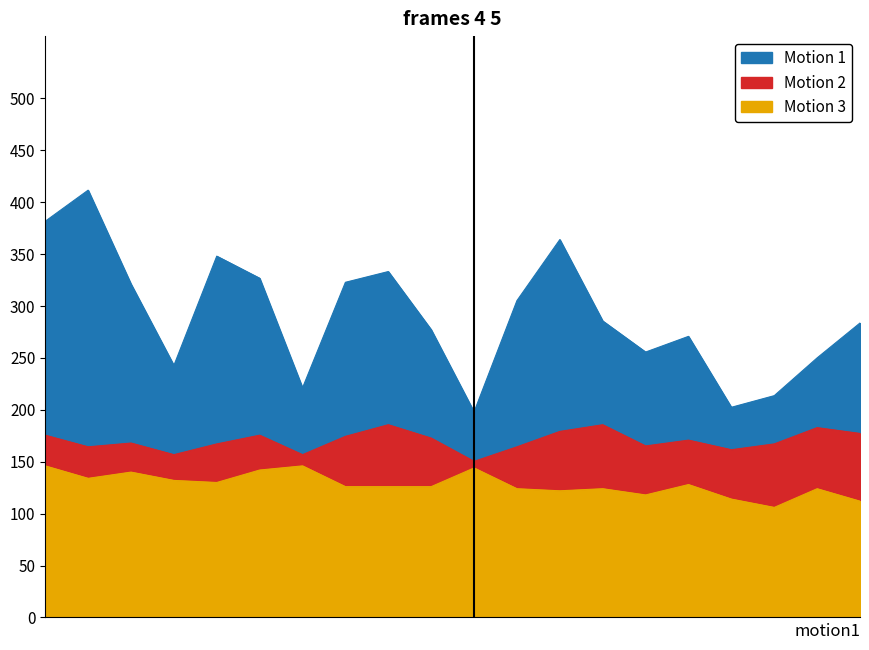

Reading left to right, list all the values displayed in this chart.

SDS_P1: 00:00=381.6	00:30=411.6	01:00=321.2	01:30=242.8	02:00=348.0	02:30=326.8	03:00=221.2	03:30=322.8	04:00=333.2	04:30=277.2	05:00=198.0	05:30=305.2	06:00=364.0	06:30=285.6	07:00=255.6	07:30=270.8	08:00=202.4	08:30=213.6	09:00=250.0	09:30=283.6
SDS_P2: 00:00=175.6	00:30=164.4	01:00=168.0	01:30=156.8	02:00=167.2	02:30=175.6	03:00=156.8	03:30=174.4	04:00=185.6	04:30=172.8	05:00=150.4	05:30=164.4	06:00=179.2	06:30=185.6	07:00=165.2	07:30=170.8	08:00=161.6	08:30=167.2	09:00=182.8	09:30=177.2
Temp: 00:00=146.0	00:30=134.0	01:00=140.0	01:30=132.0	02:00=130.0	02:30=142.0	03:00=146.0	03:30=126.0	04:00=126.0	04:30=126.0	05:00=144.0	05:30=124.0	06:00=122.0	06:30=124.0	07:00=118.0	07:30=128.0	08:00=114.0	08:30=106.0	09:00=124.0	09:30=112.0